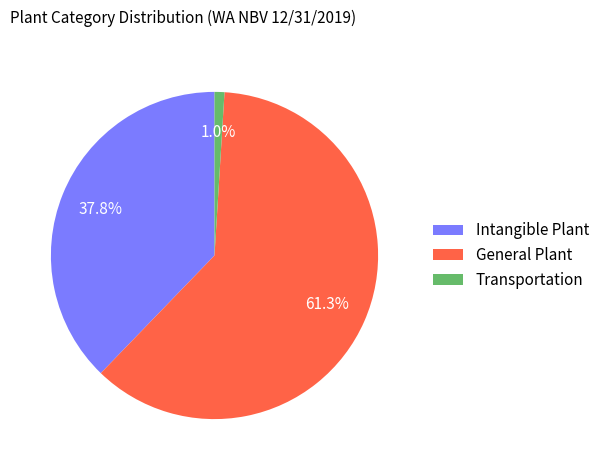

Which slice is the smallest?

Transportation